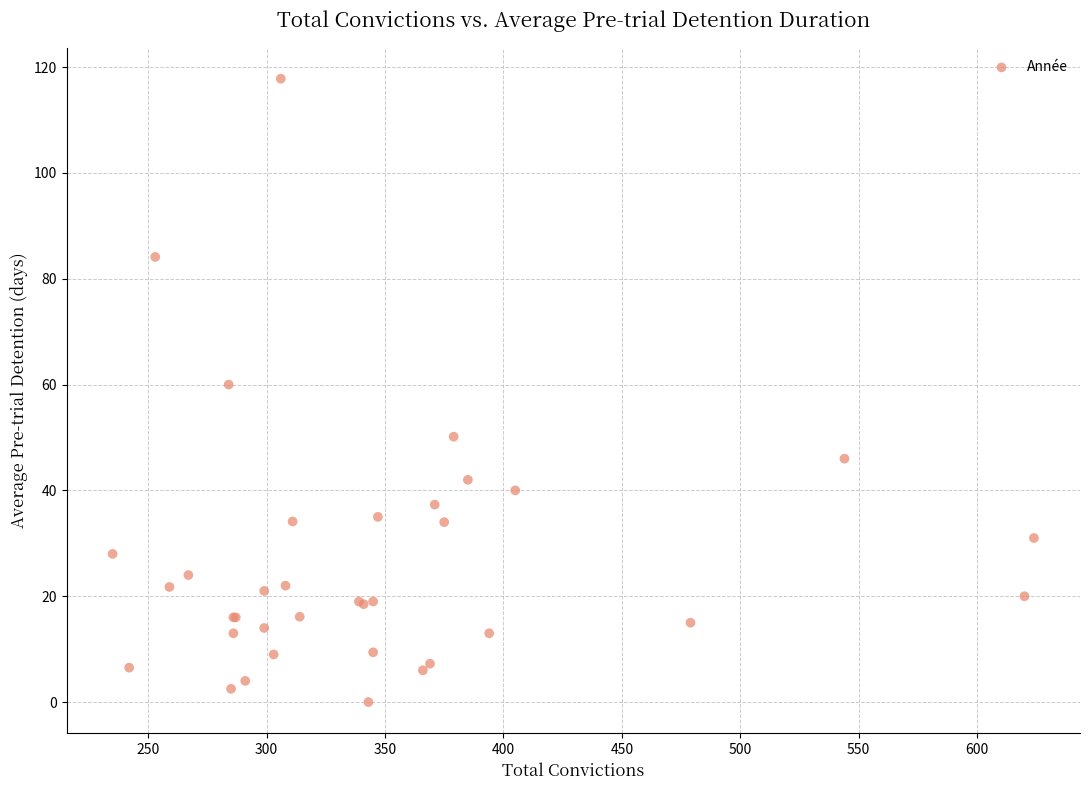

What Y value in the scatter plot is closest to 58?

60.0